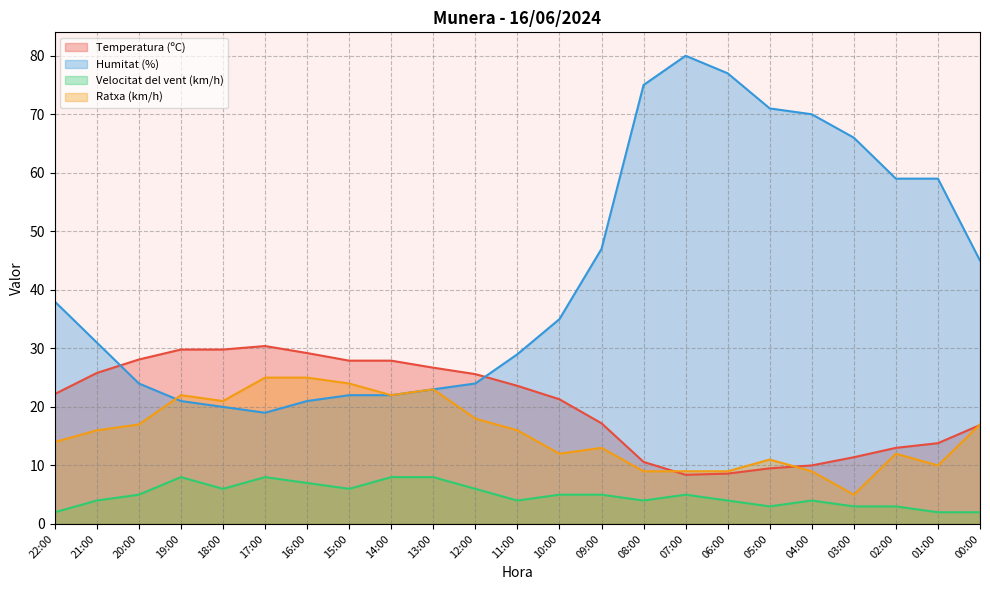

Which series has the largest total across all categories?

Humitat (%)